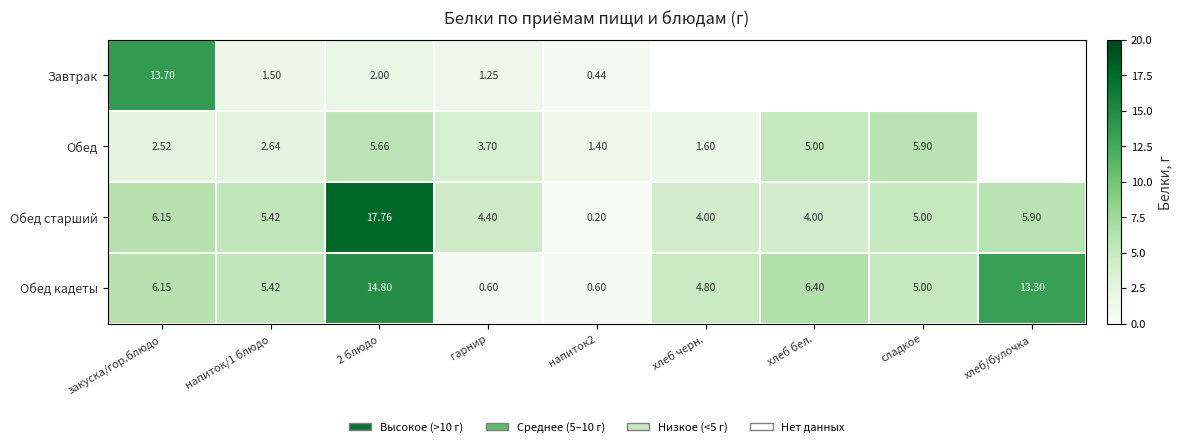

Which series changed the most between напиток/1 блюдо and гарнир?

Обед кадеты